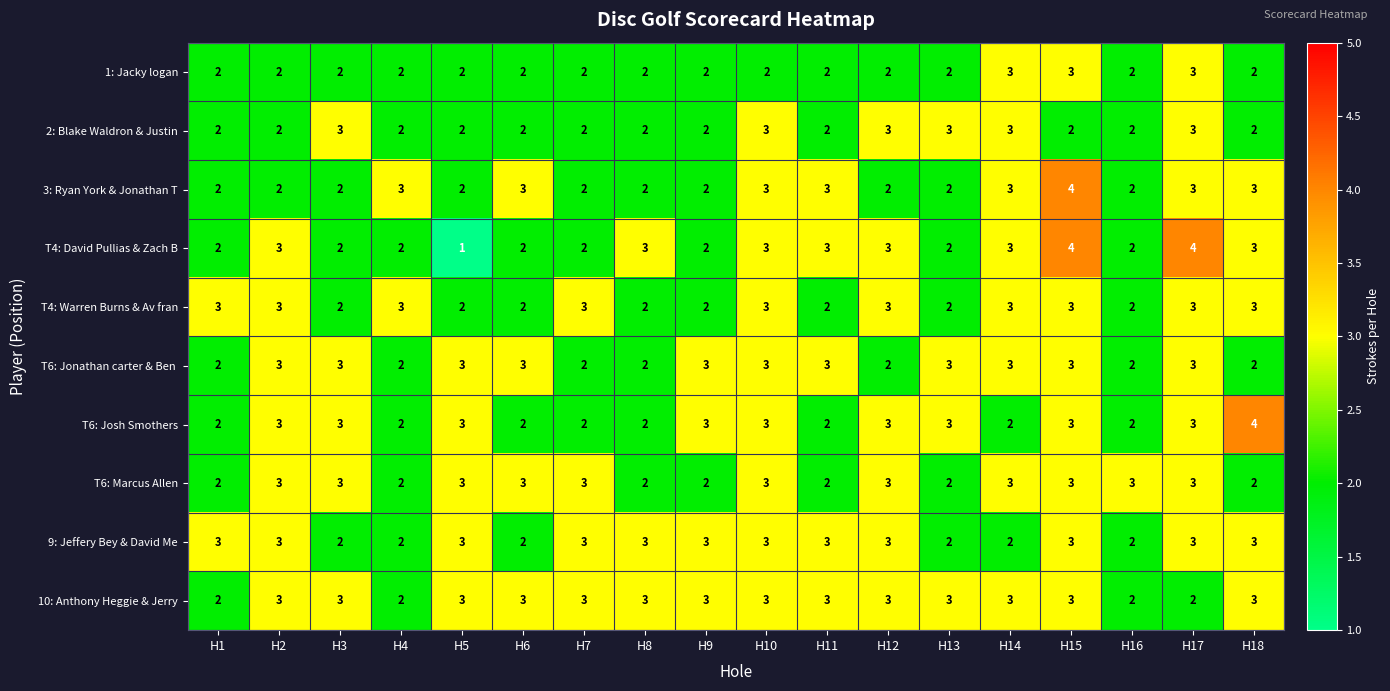

At which category does the chart reach its minimum across all series?

H5